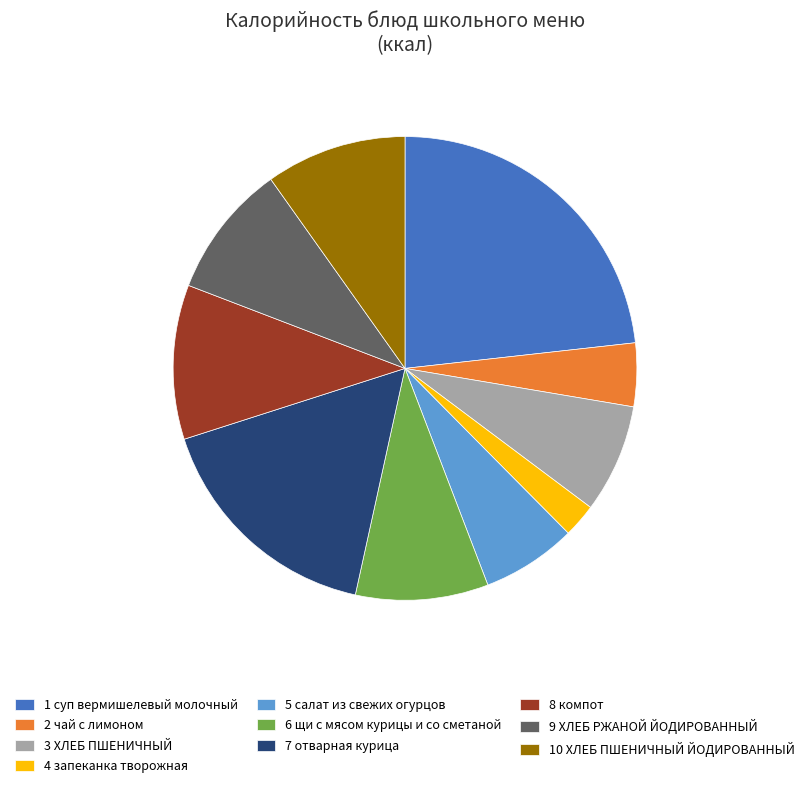

True or false: 2 чай с лимоном accounts for 4% of the total.

True